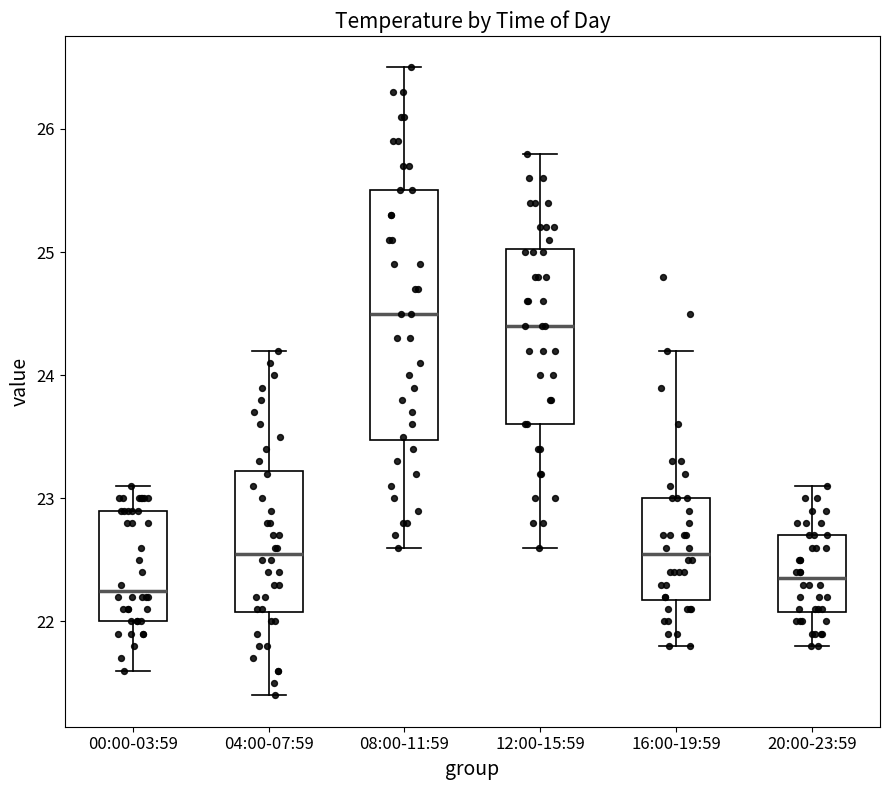

Reading left to right, read every box against the y-axis: the position of its median line, the range the box covers, and the ends of its whiskers. The values are not printed on the chart, so give them approximately, as read against the axis.

00:00-03:59: median 22.3, box 22.0 to 22.9, whiskers 21.6 to 23.1
04:00-07:59: median 22.6, box 22.1 to 23.2, whiskers 21.4 to 24.2
08:00-11:59: median 24.5, box 23.5 to 25.5, whiskers 22.6 to 26.5
12:00-15:59: median 24.4, box 23.6 to 25.0, whiskers 22.6 to 25.8
16:00-19:59: median 22.6, box 22.2 to 23.0, whiskers 21.8 to 24.2
20:00-23:59: median 22.4, box 22.1 to 22.7, whiskers 21.8 to 23.1